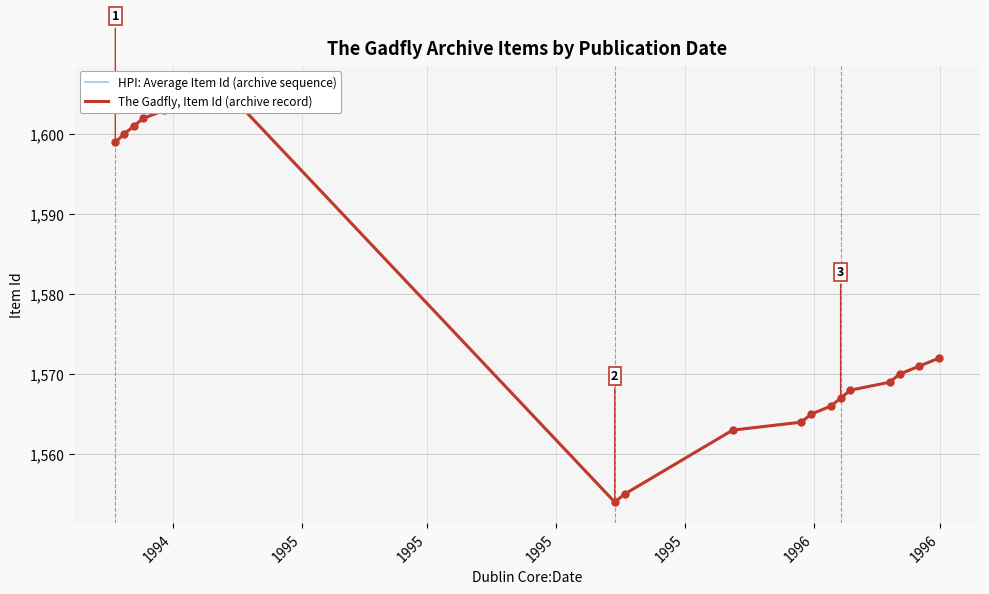

At how many categories does at least one series exceed 1594?

8